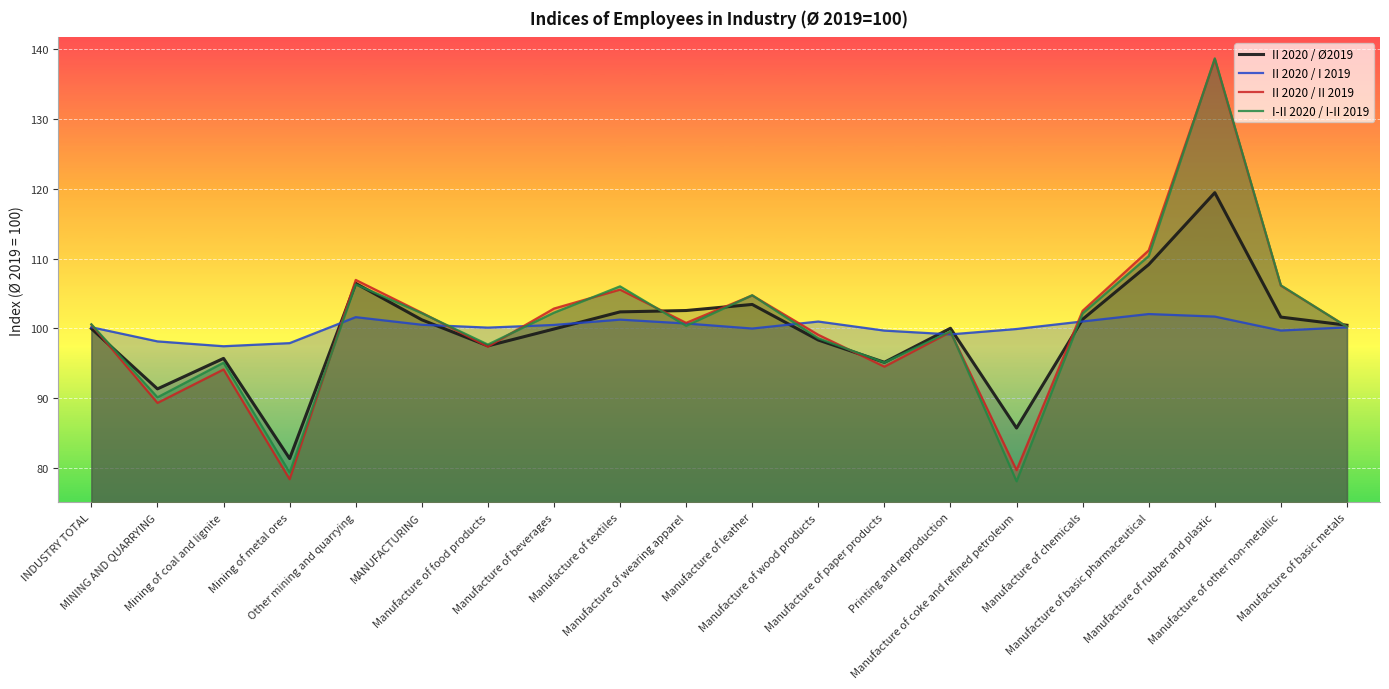

How many data points in II 2020 / Ø2019 are less than 100?

9